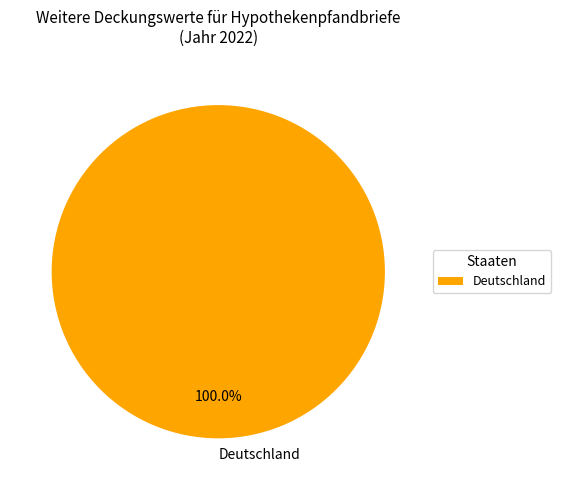

Is there a majority slice in this chart?

Yes